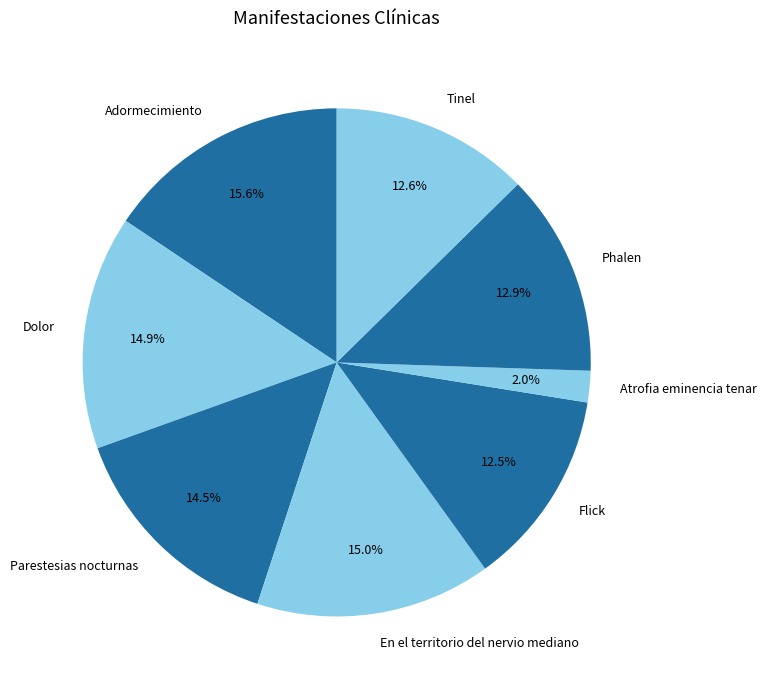

Combined, do En el territorio del nervio mediano and Parestesias nocturnas account for over 50%?

No